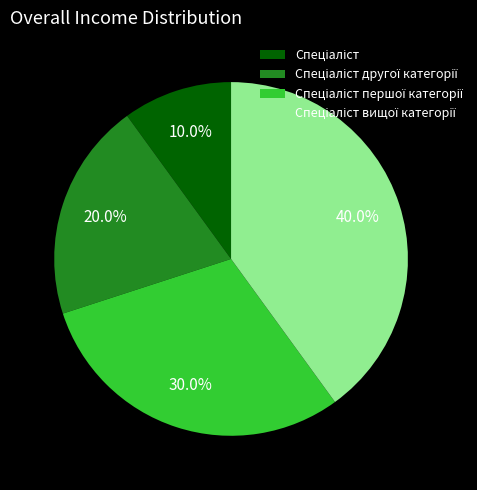

Does any single category account for the majority?

No